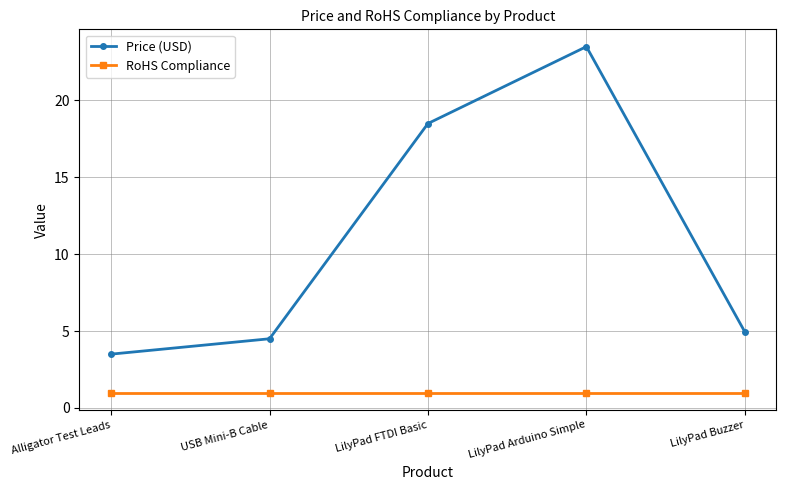

What is the smallest value displayed?

1.0